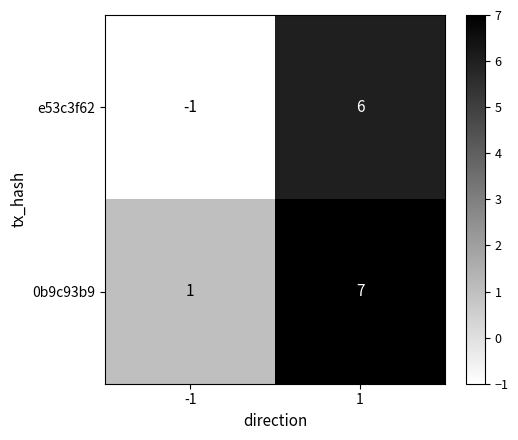

How many values in the 0b9c93b9 series are below 7?

1